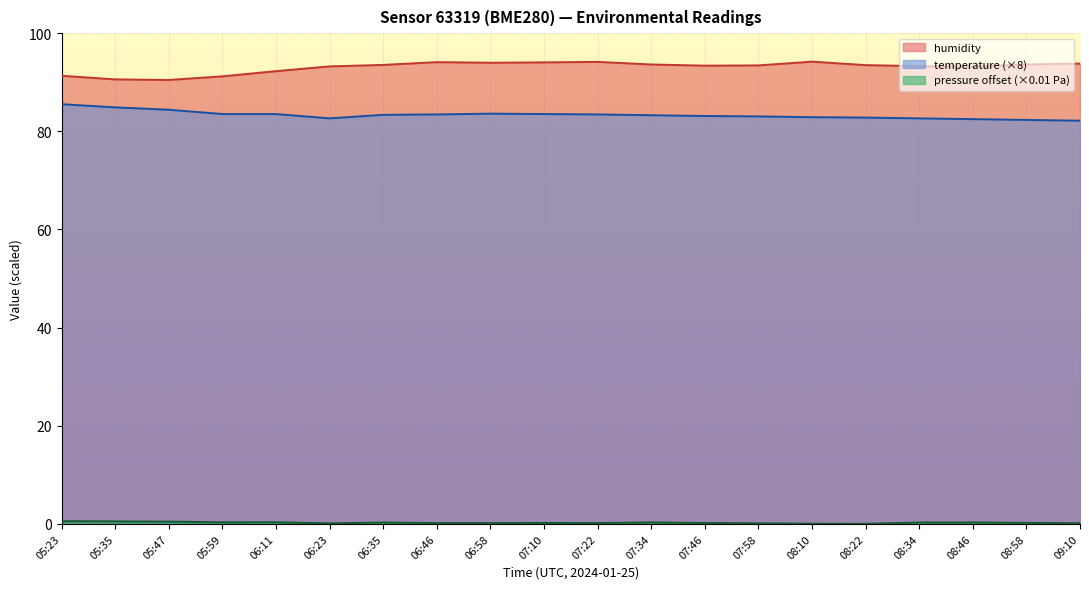

True or false: humidity and temperature intersect in this chart.

False